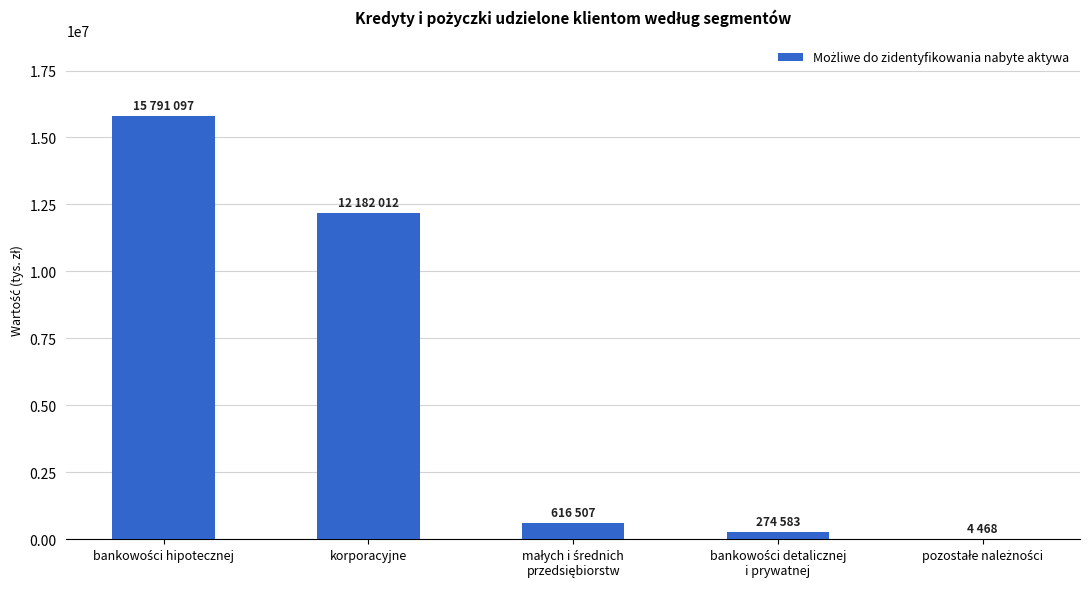

What is the greatest value displayed?

15791097